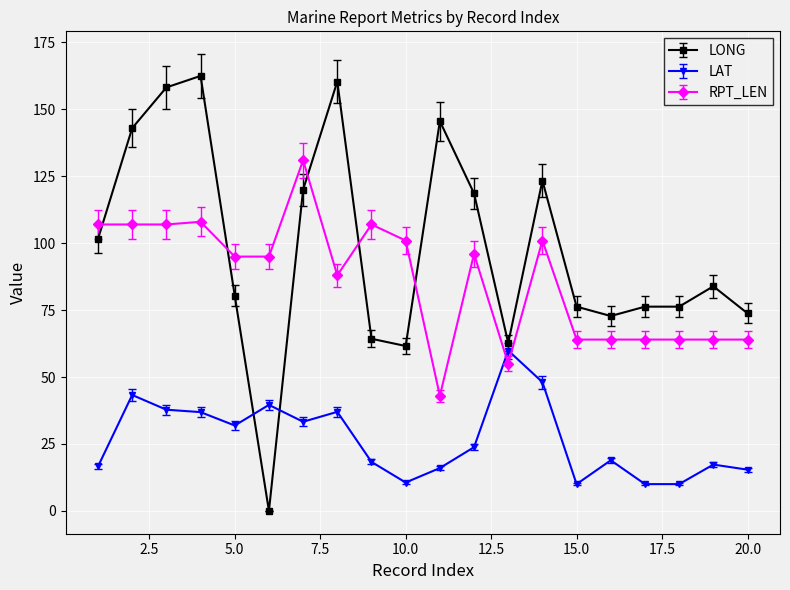

True or false: RPT_LEN has more than 0 interior local peaks.

True